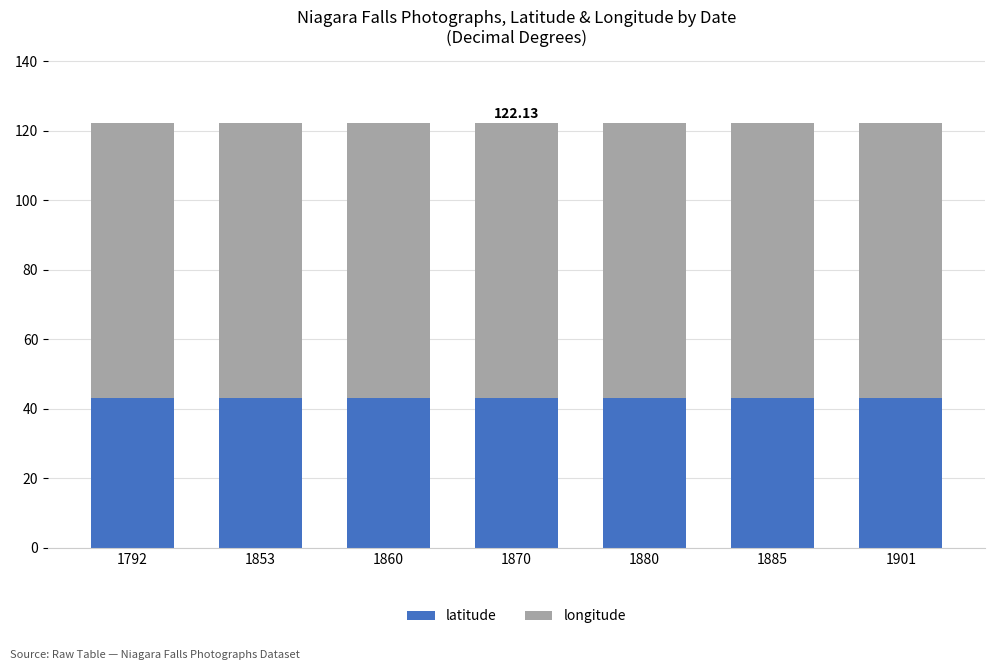

What is the average value of the latitude series?

43.1